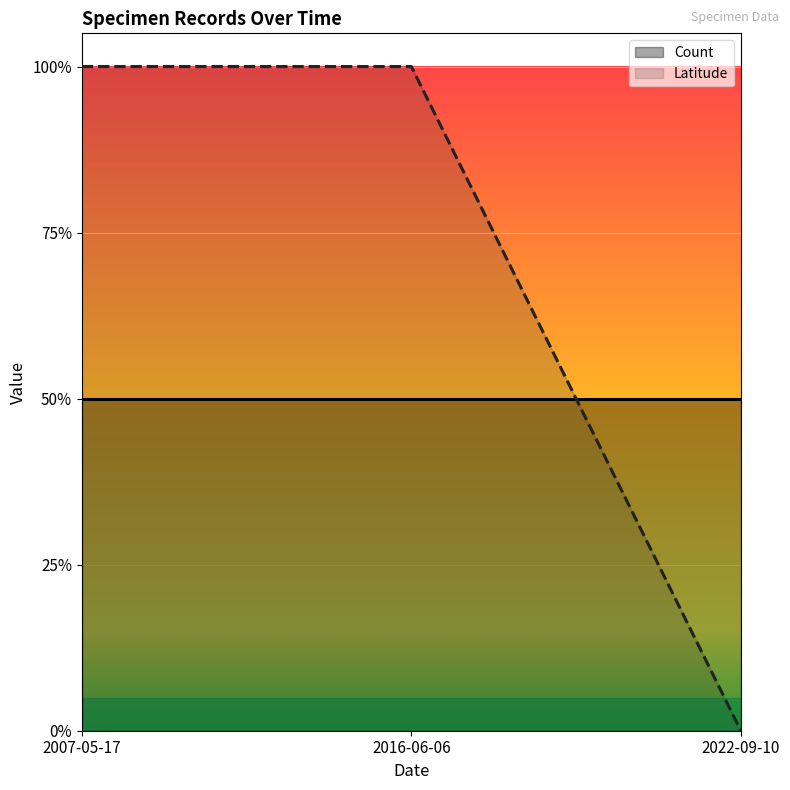

What is the label of the 3rd point from the right?

2007-05-17